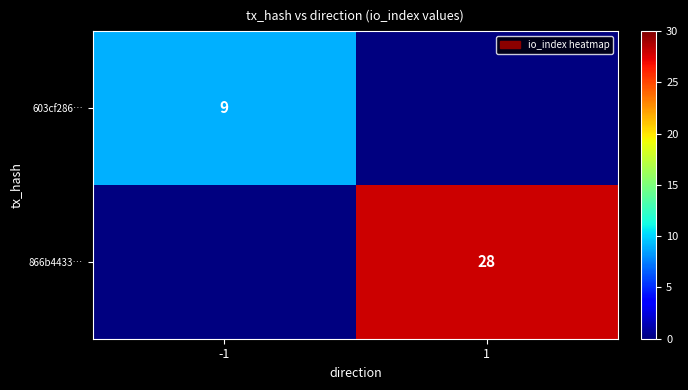

True or false: 603cf286… has a value of 9 at -1.

True